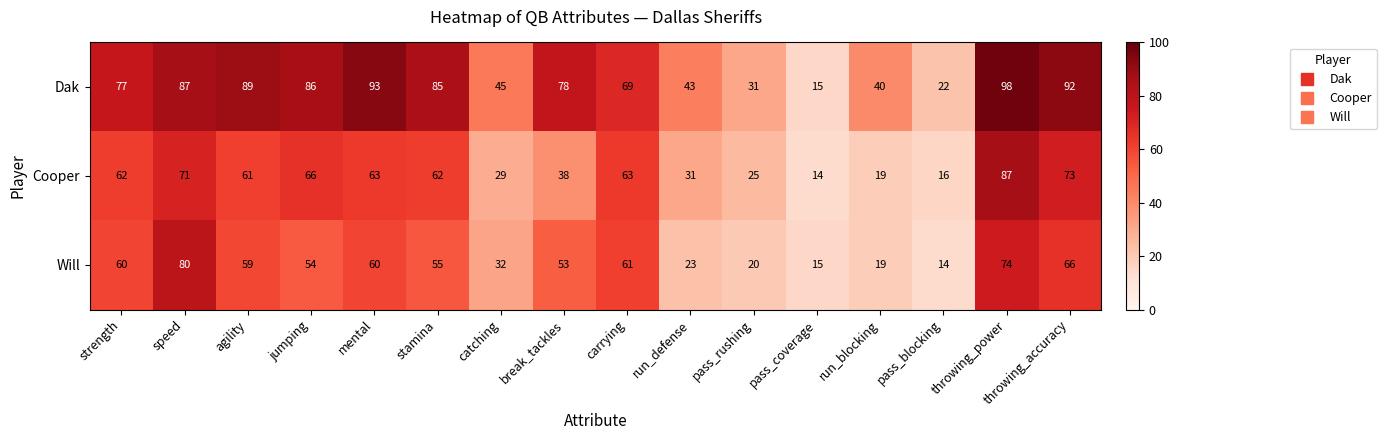

What is the total value across all series at pass_blocking?

52